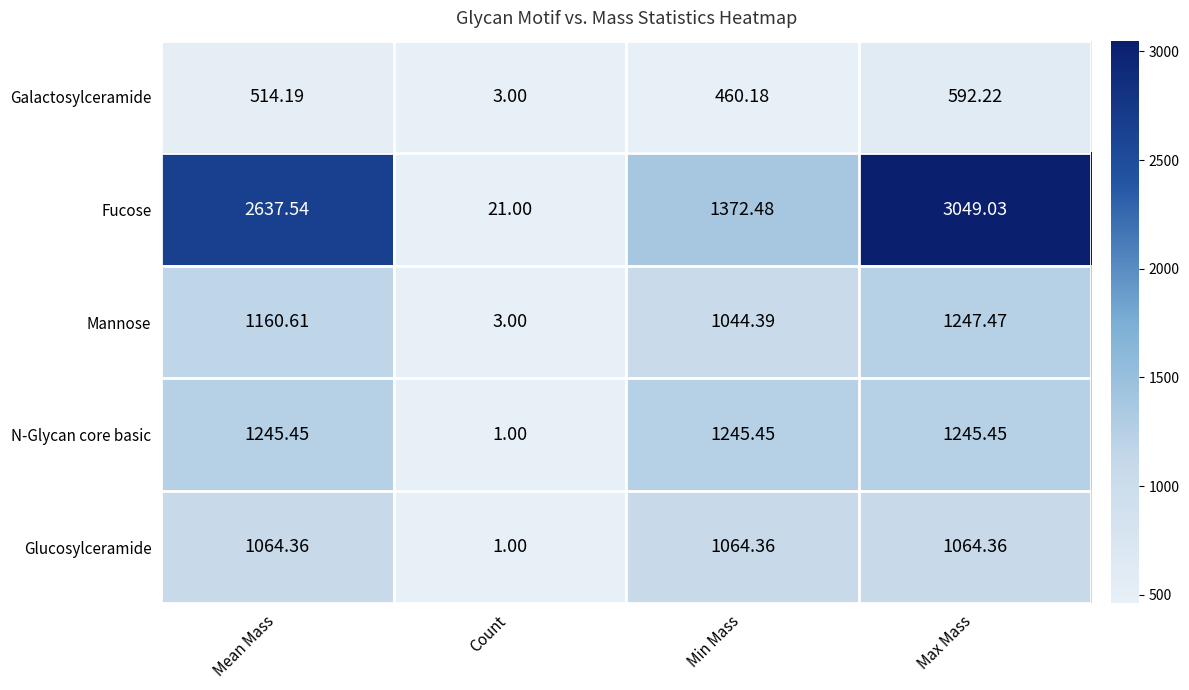

At which label does Fucose first exceed 2637?

Mean Mass